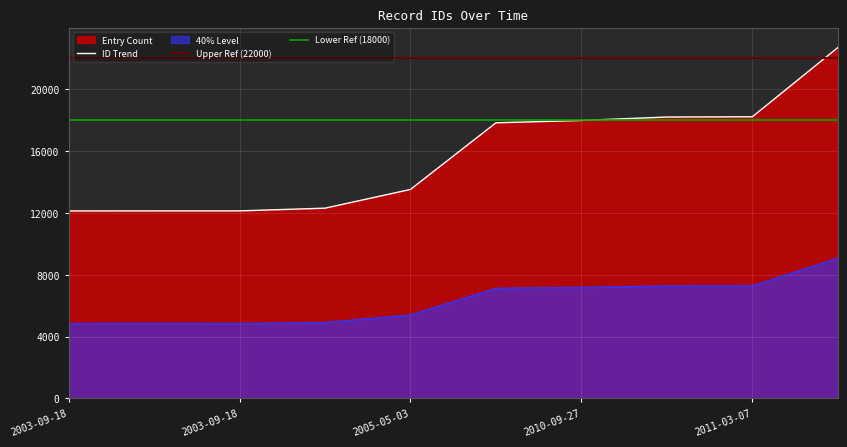

How many values exceed 17836?

4